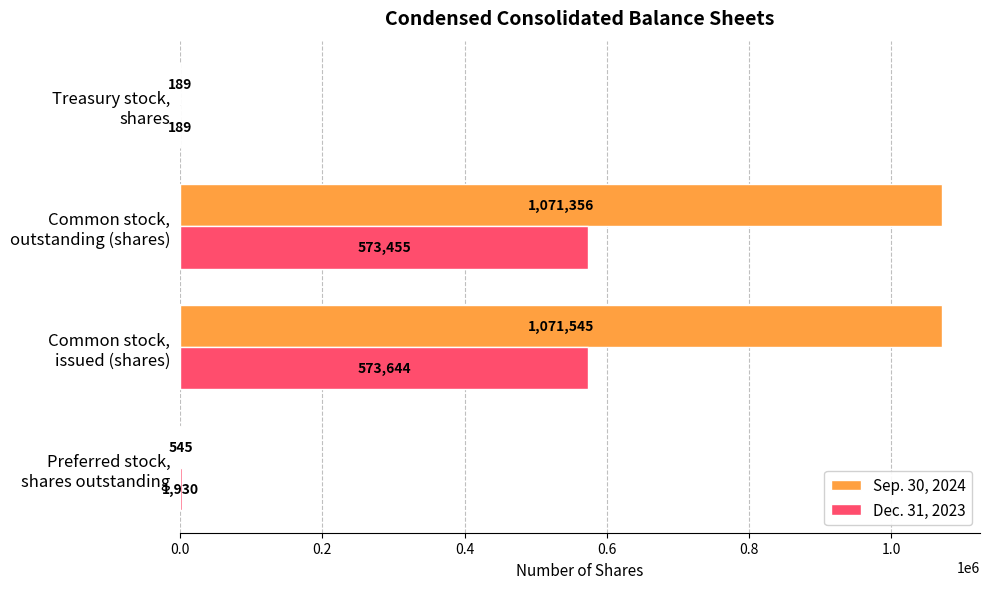

Which series has the largest total across all categories?

Sep. 30, 2024